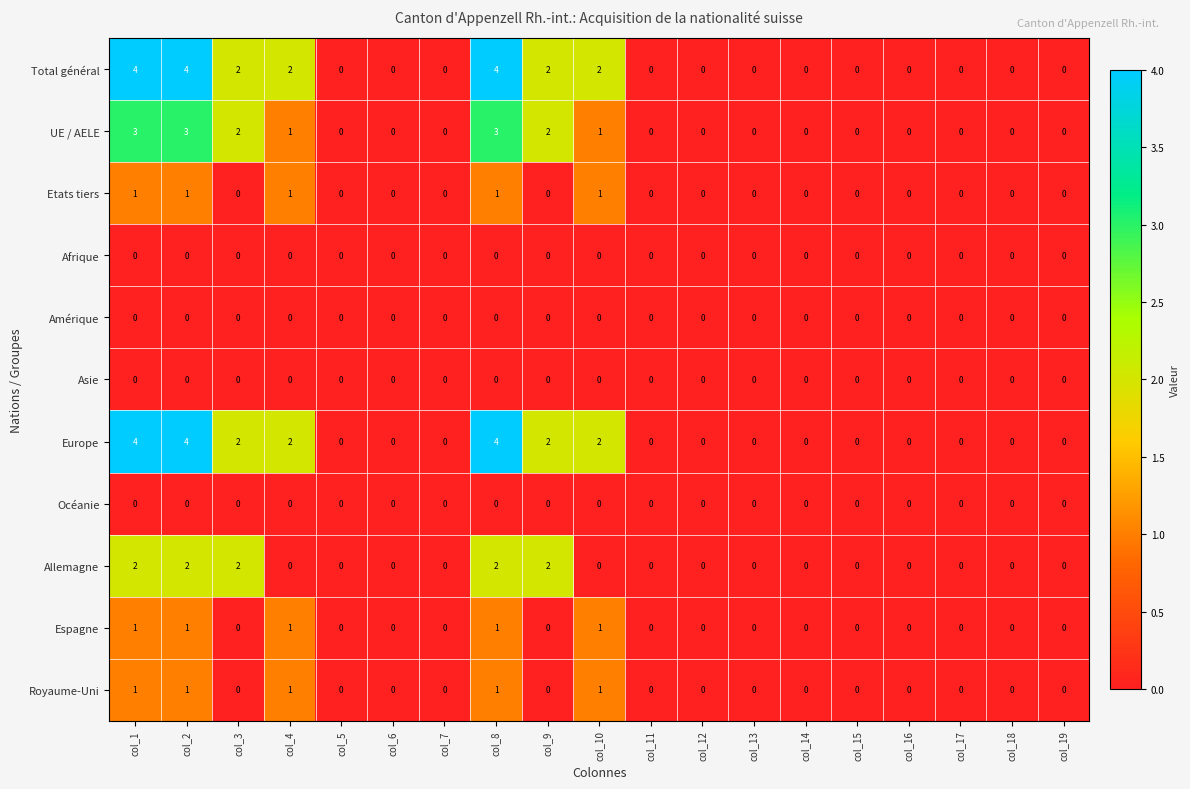

What is the greatest value displayed?

4